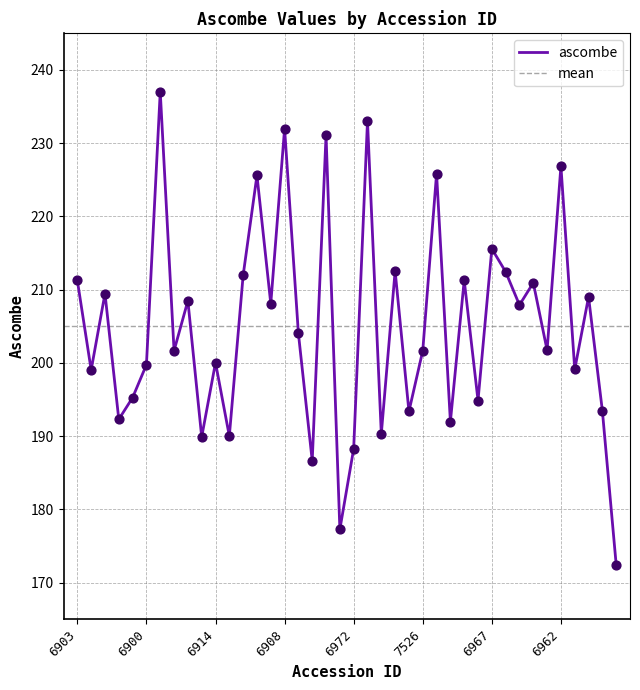

Between 6924 and 6009, which is larger?

6009